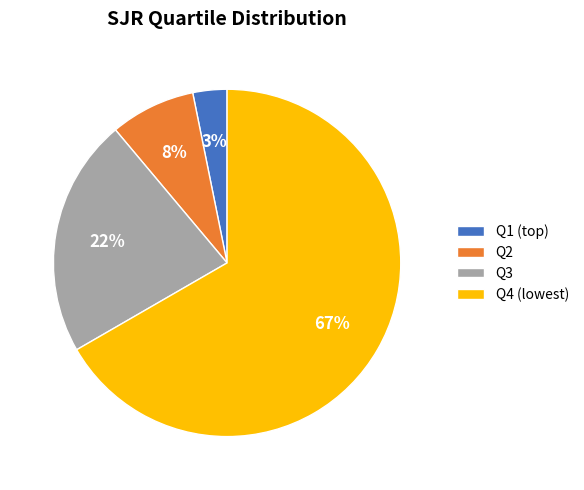

Between Q4 (lowest) and Q2, which is larger?

Q4 (lowest)